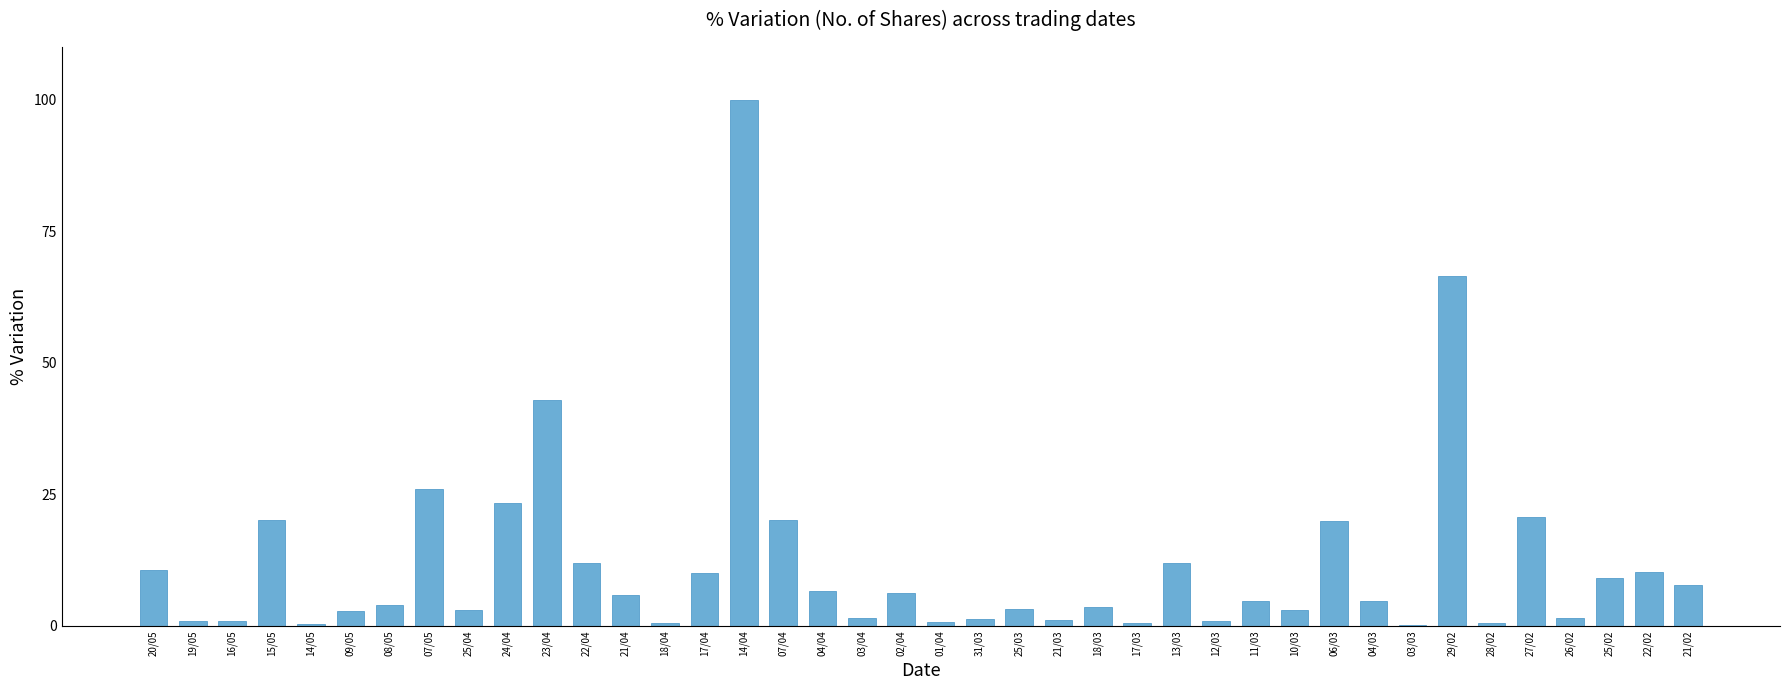

Which label corresponds to the largest value in the chart?

14/04